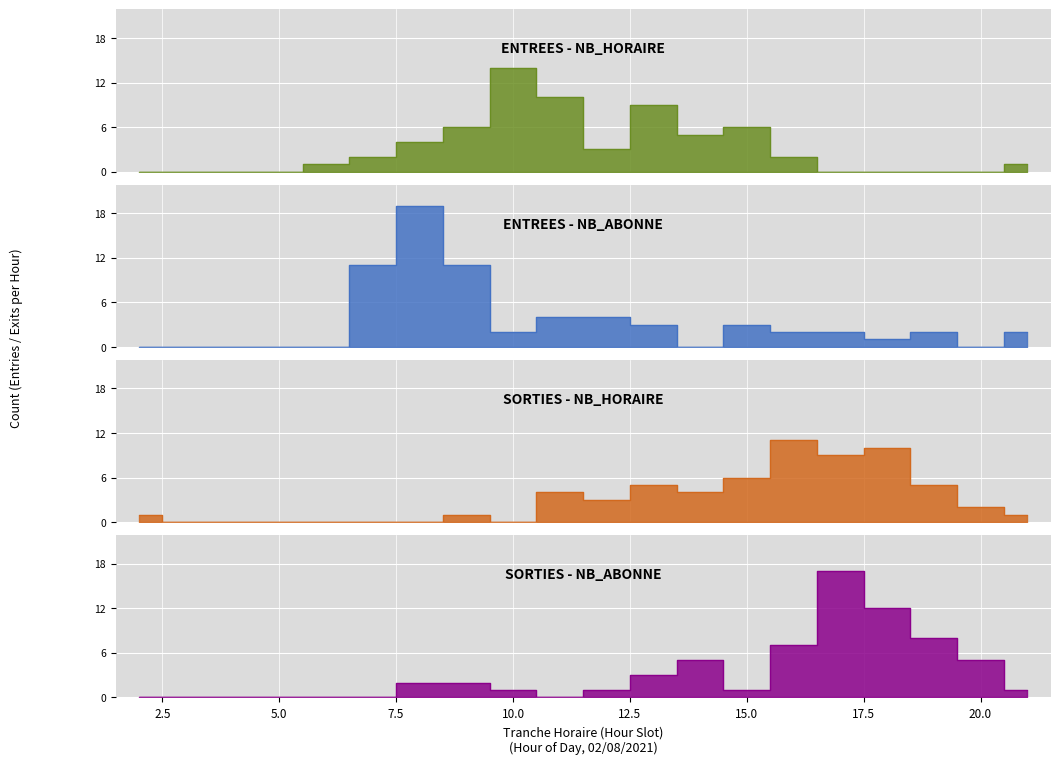

At how many categories does at least one series exceed 0?

17